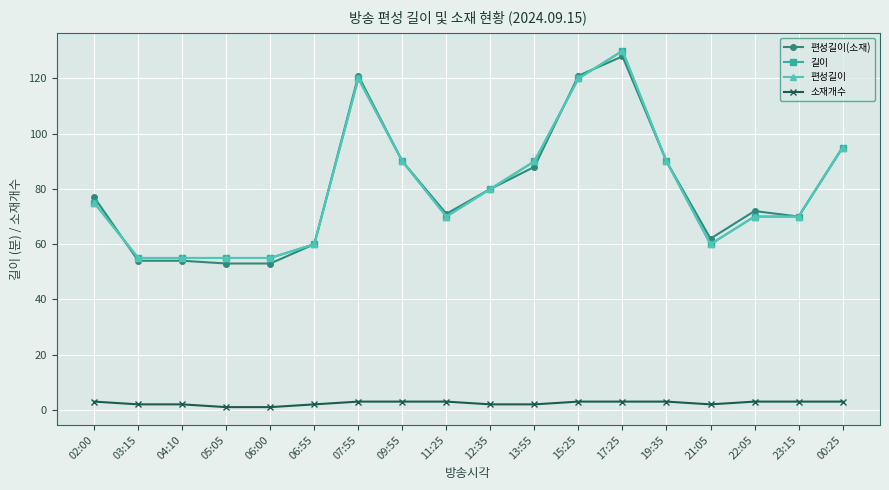

Does the chart have visible grid lines?

Yes